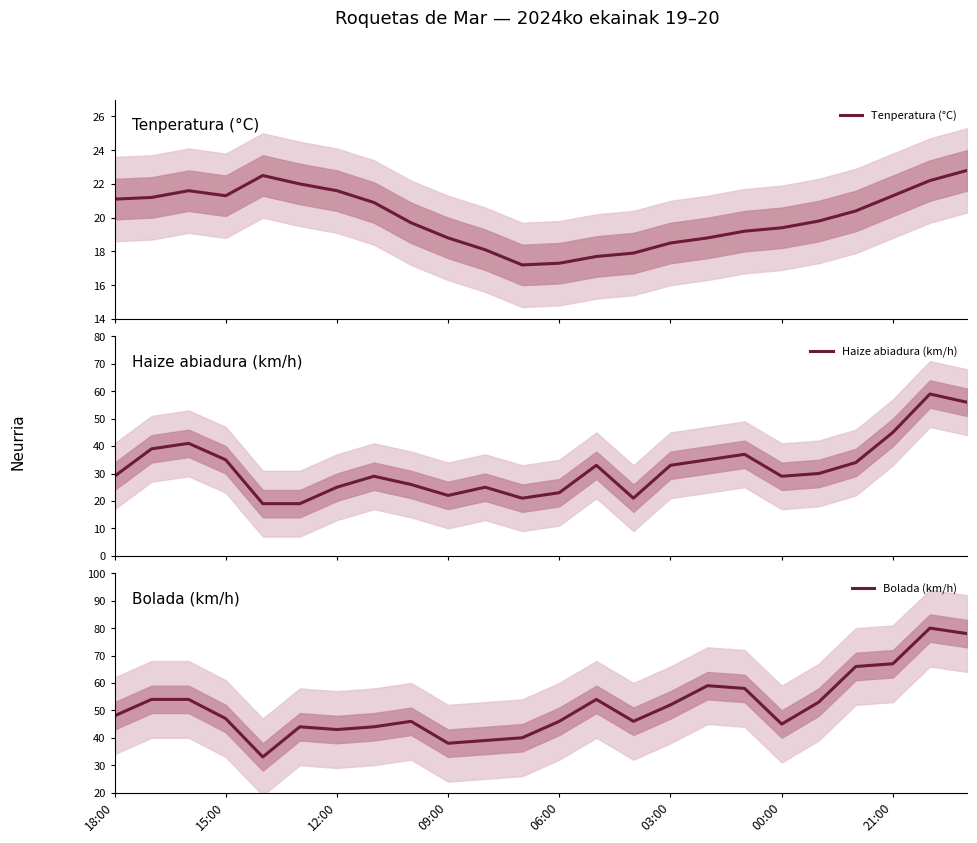

What is the greatest value displayed?

80.0